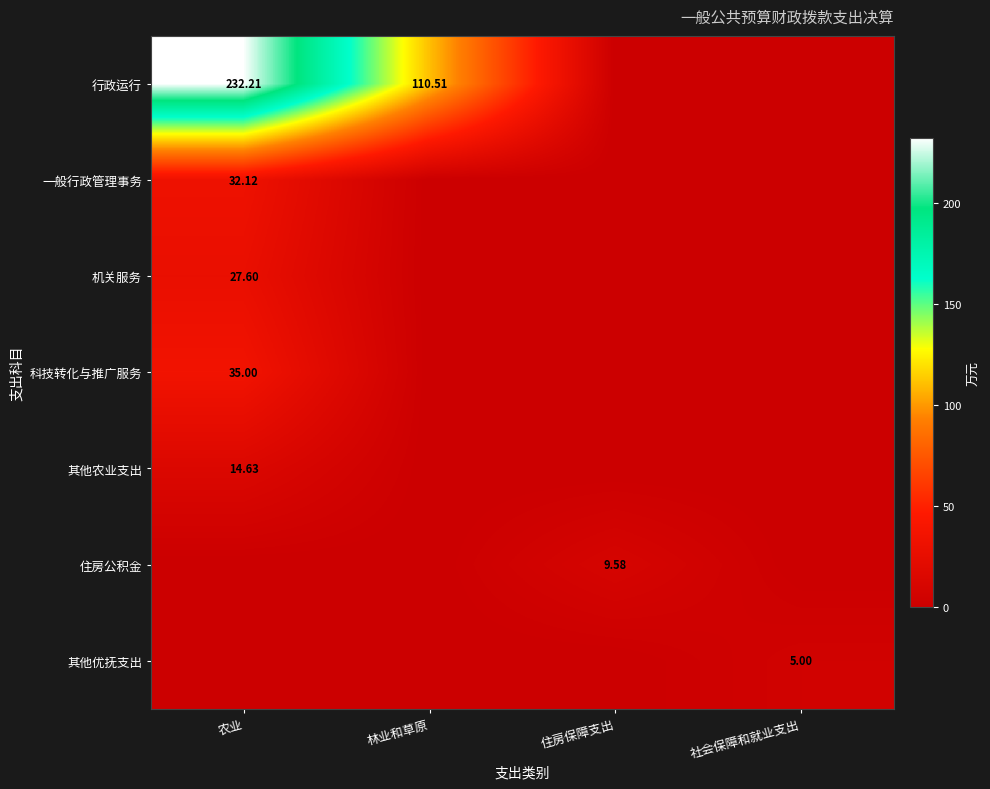

The 其他农业支出 series shows 14.6 at 农业. True or false?

True